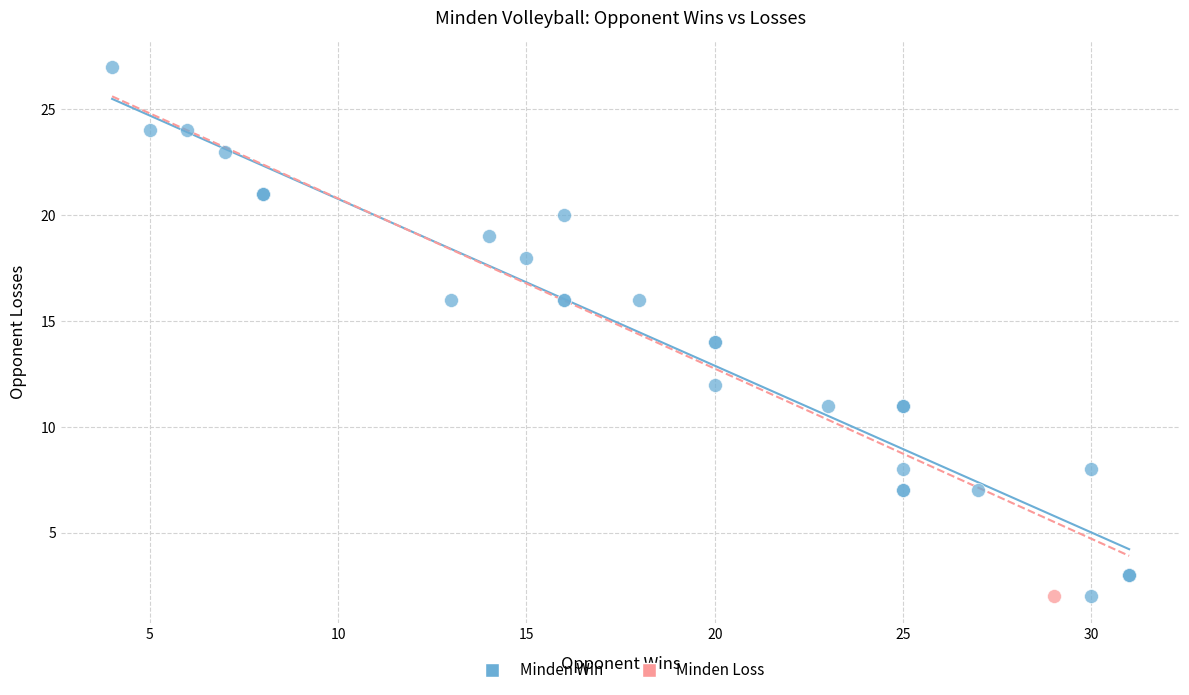

What are all the series names shown in the legend?

Minden Win, Minden Loss